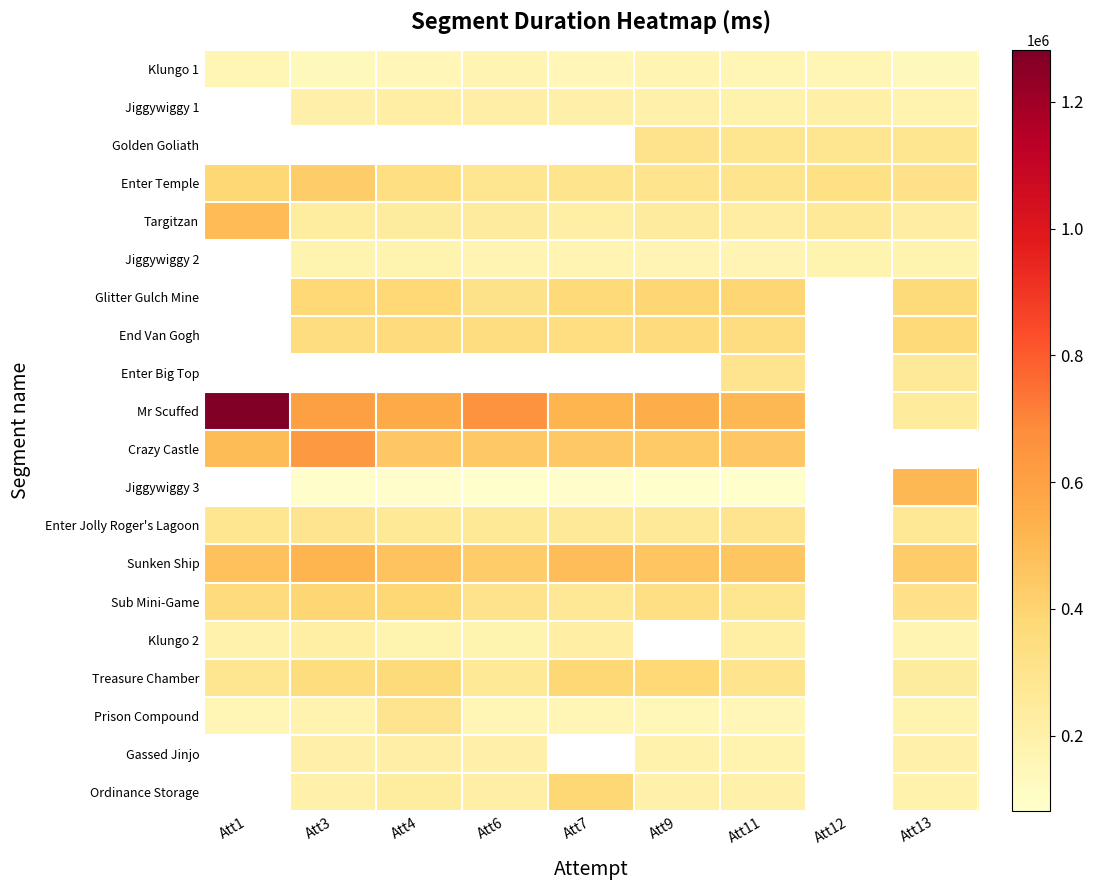

Which series changed the most between Att1 and Att12?

Targitzan